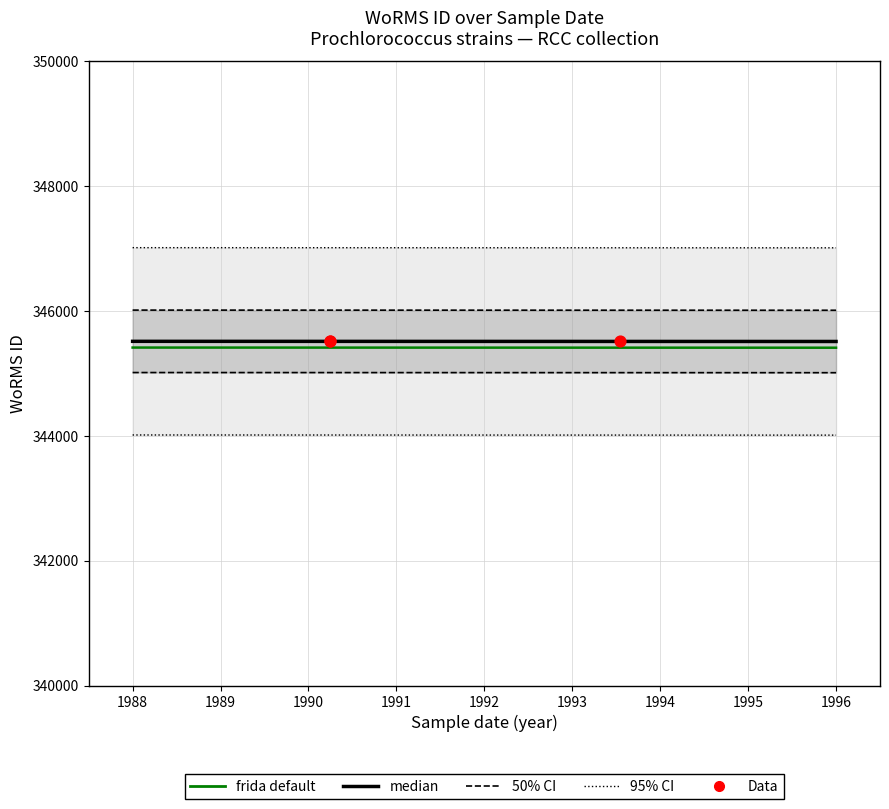

Between 15-07-1993 and 01-04-1990, which is larger?

01-04-1990